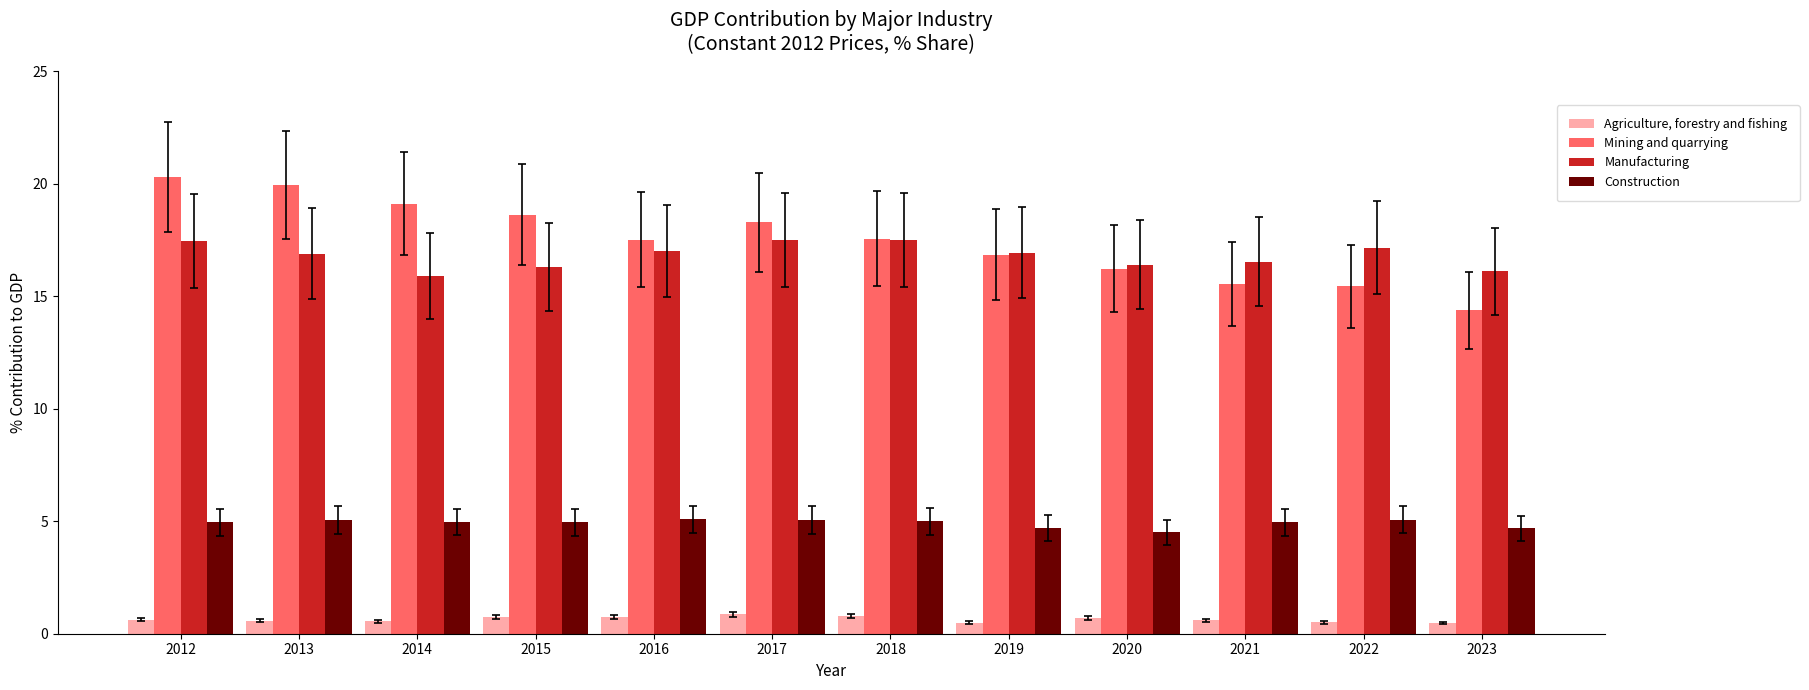

Read the Agriculture, forestry and fishing value at 2022.

0.5